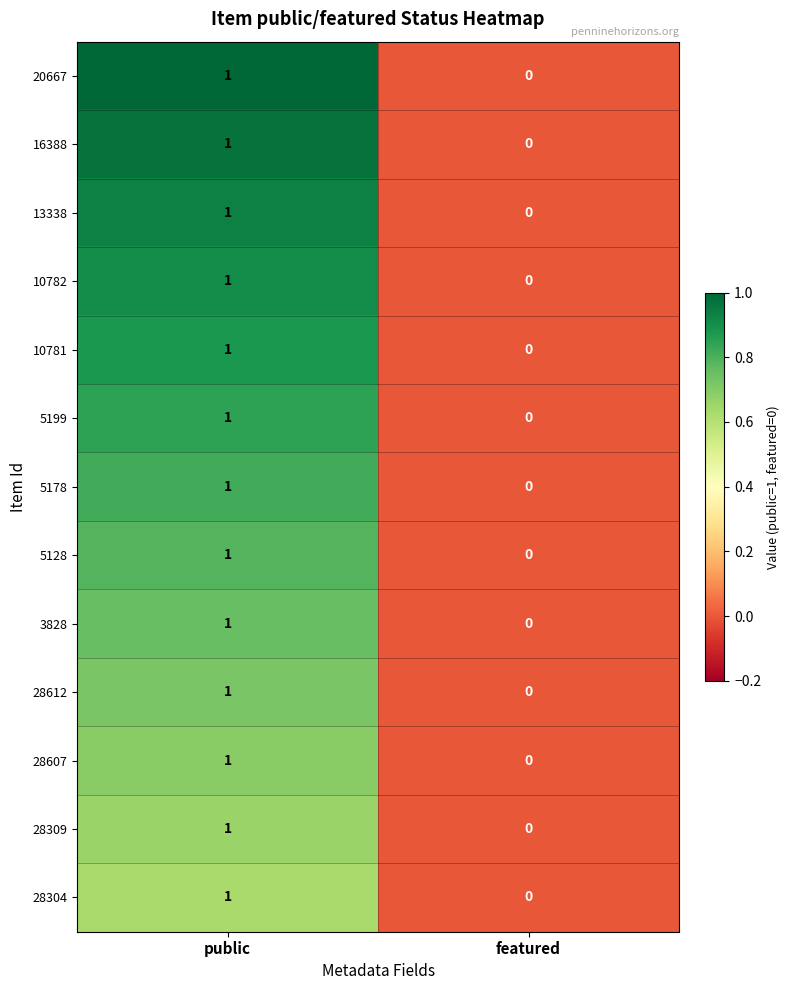

Which label corresponds to the largest value in the chart?

public